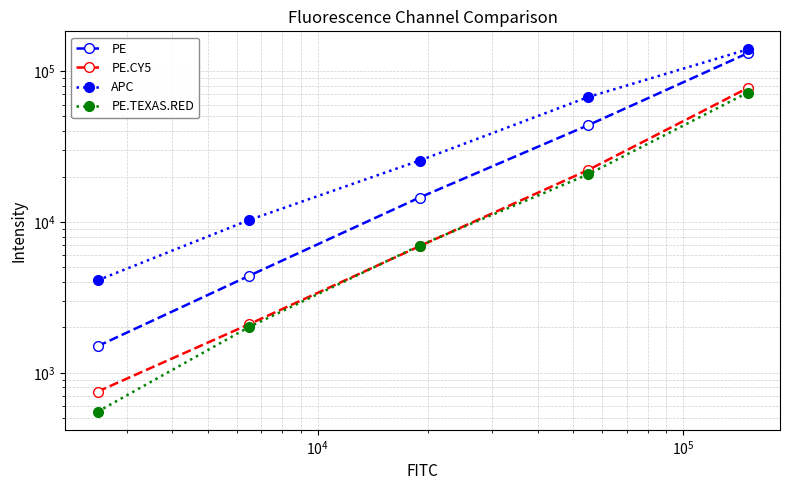

What is the minimum value shown in the chart?

552